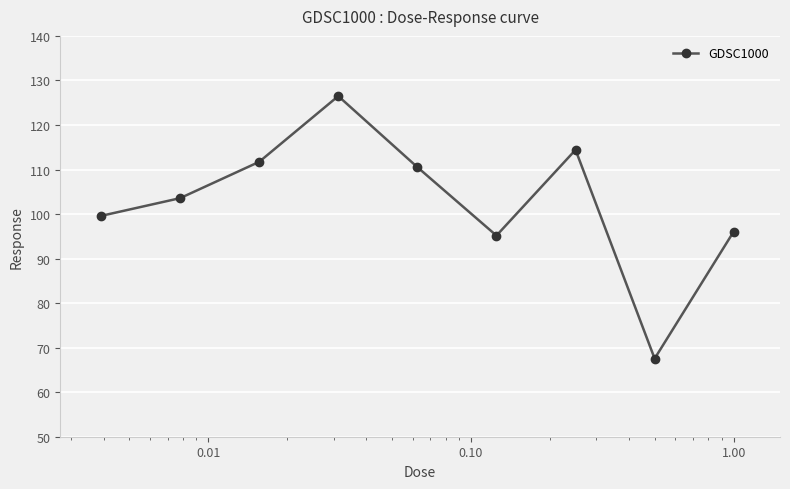

True or false: the data has more than 0 interior local peaks.

True